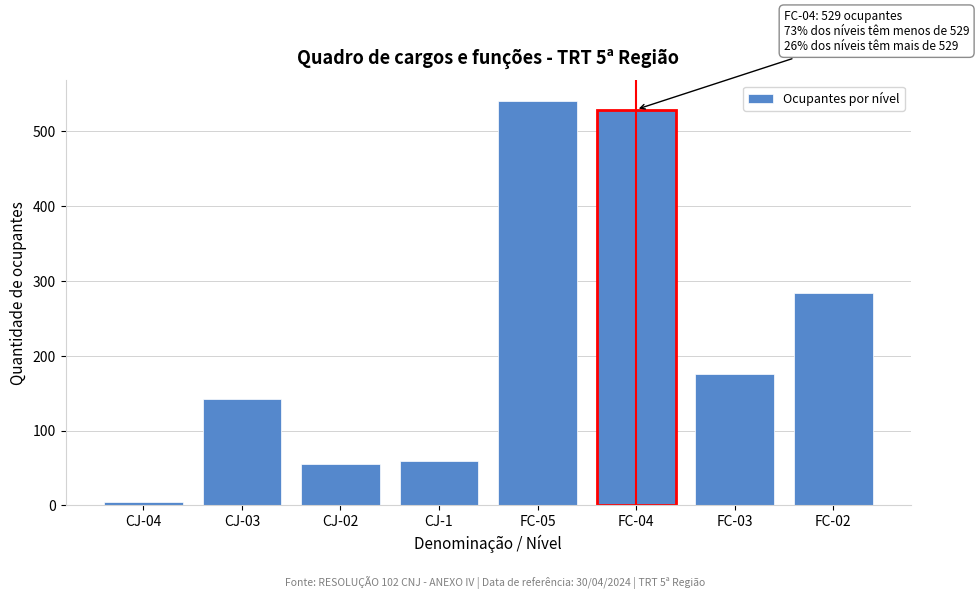

Reading left to right, extract all data points from this chart.

4	142	56	59	541	529	176	284